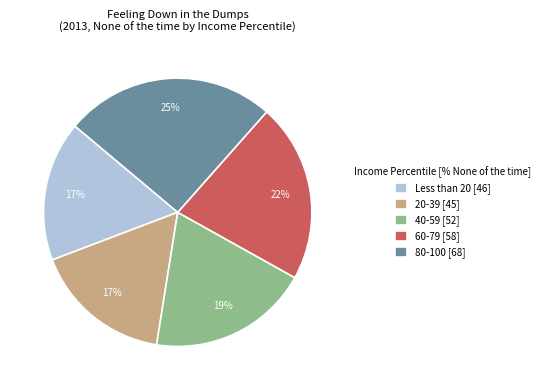

To the nearest percent, what is the combined percentage of 80-100 [68] and 60-79 [58]?

47%